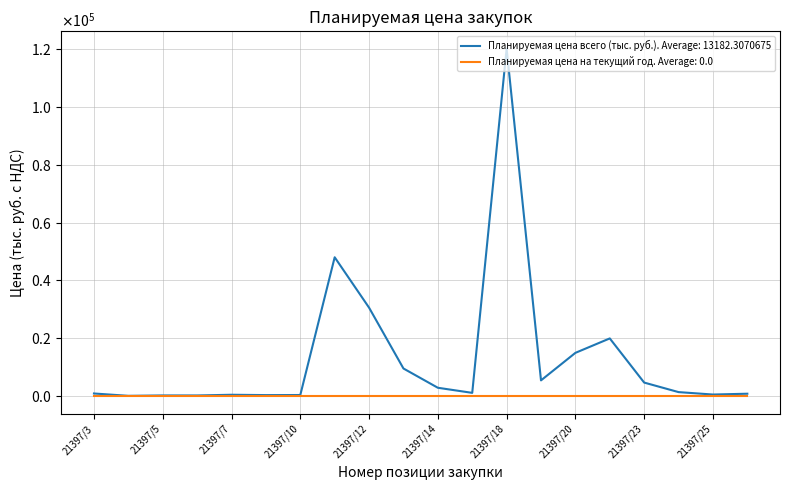

Does the chart display data point markers on the line(s)?

No